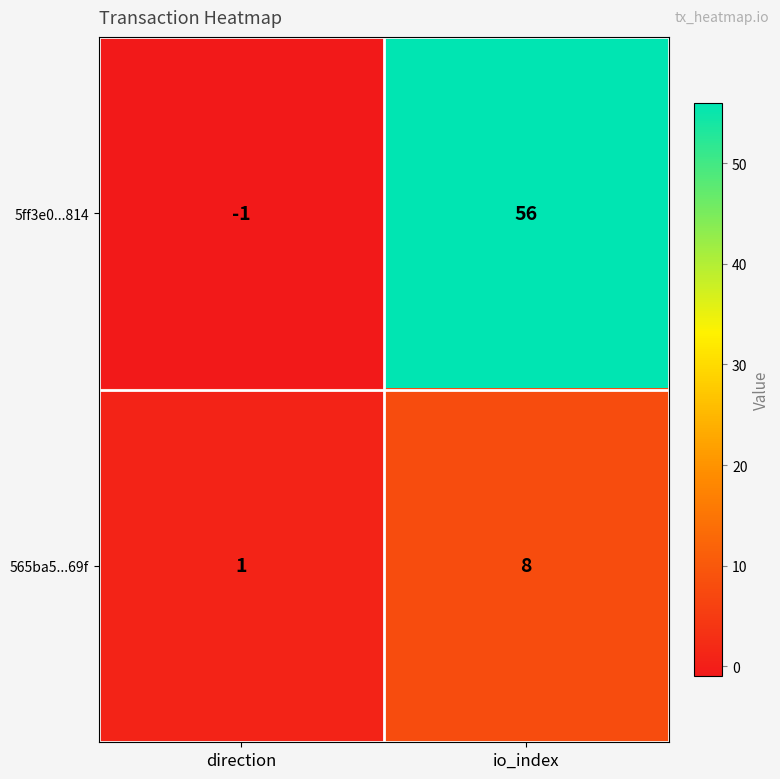

List the series in order of their overall mean, highest first.

5ff3e0...814, 565ba5...69f